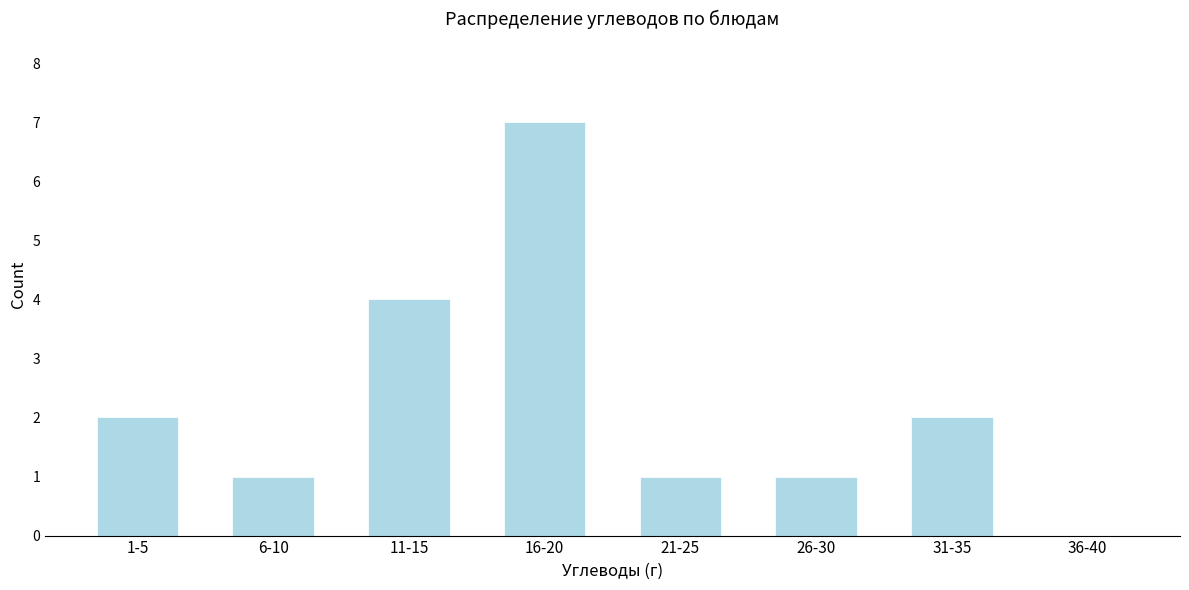

Reading left to right, what are all the values shown in this chart?

1-5=2	6-10=1	11-15=4	16-20=7	21-25=1	26-30=1	31-35=2	36-40=0